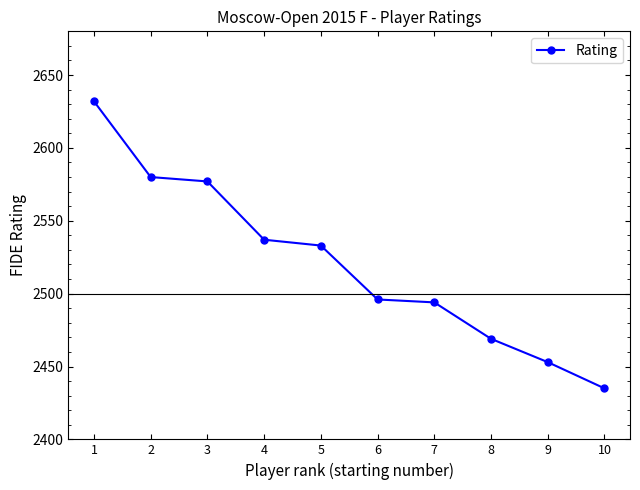

The value at 4 is 1057. True or false?

False